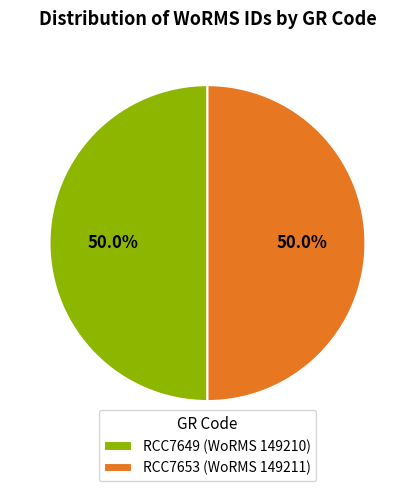

Is the sum of RCC7653 (WoRMS 149211) and RCC7649 (WoRMS 149210) greater than half?

Yes